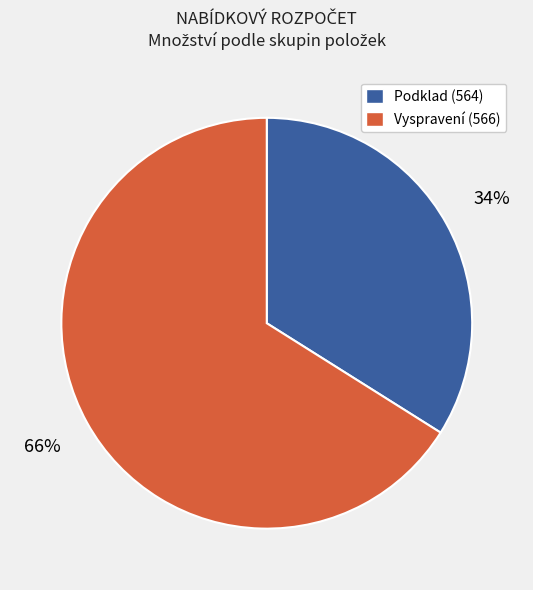

To the nearest percent, what is the average slice percentage?

50%